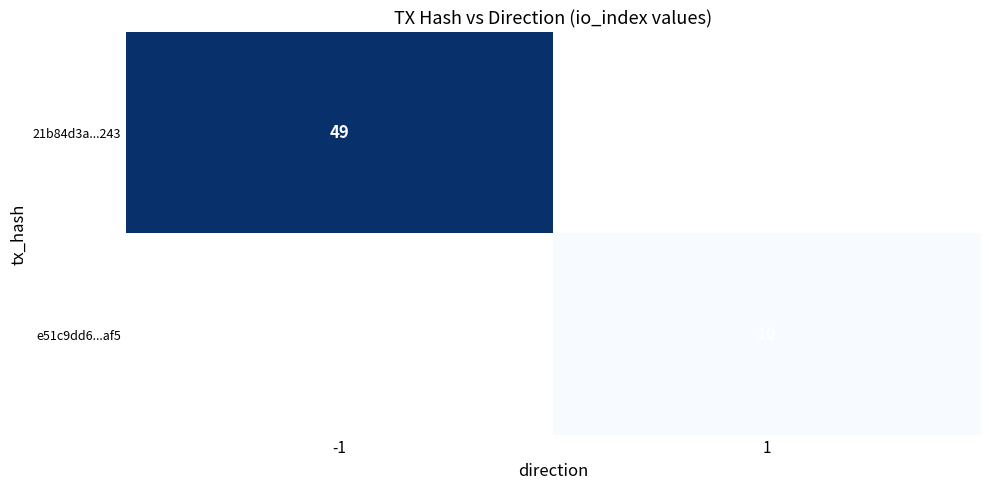

True or false: 21b84d3a...243 has a value of 15 at -1.

False